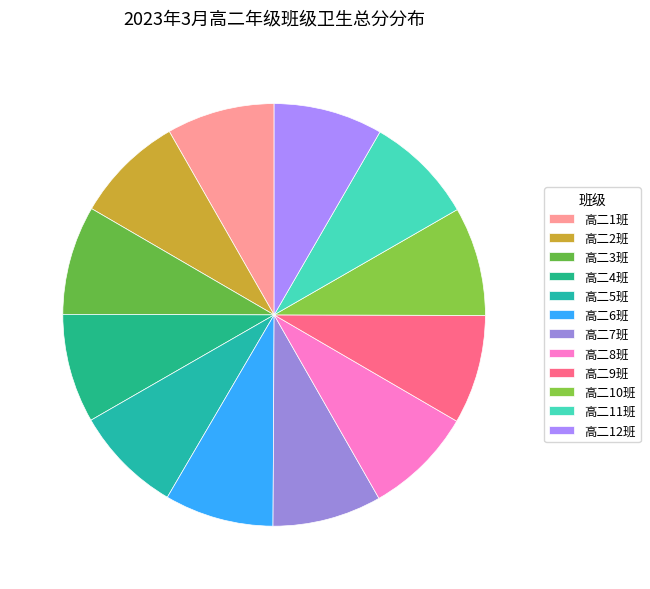

Count the number of slices in the pie.

12